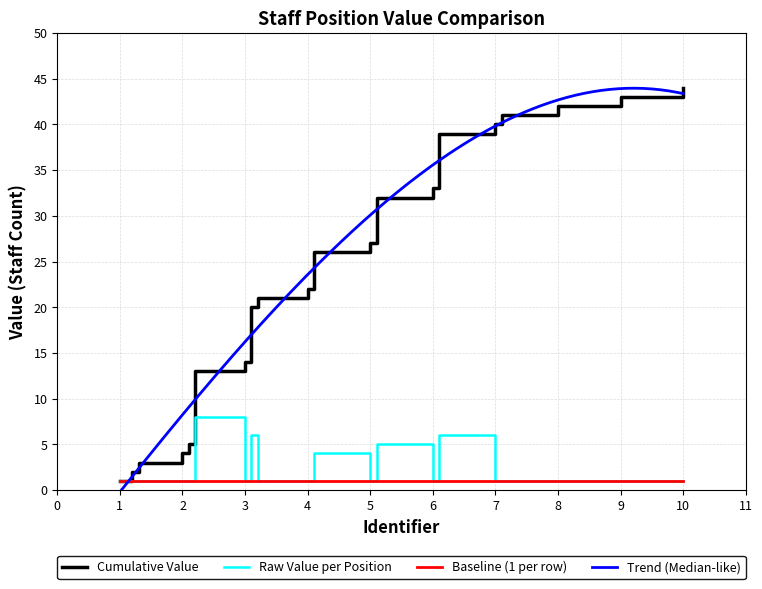

What is the label of the 5th point from the right?

7